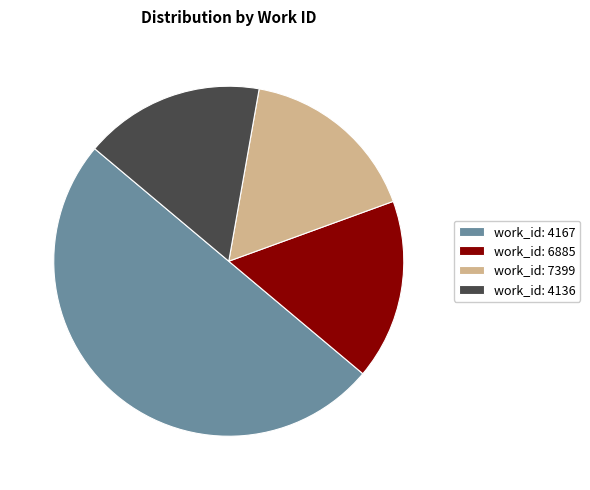

Which slice is the largest?

work_id: 4167